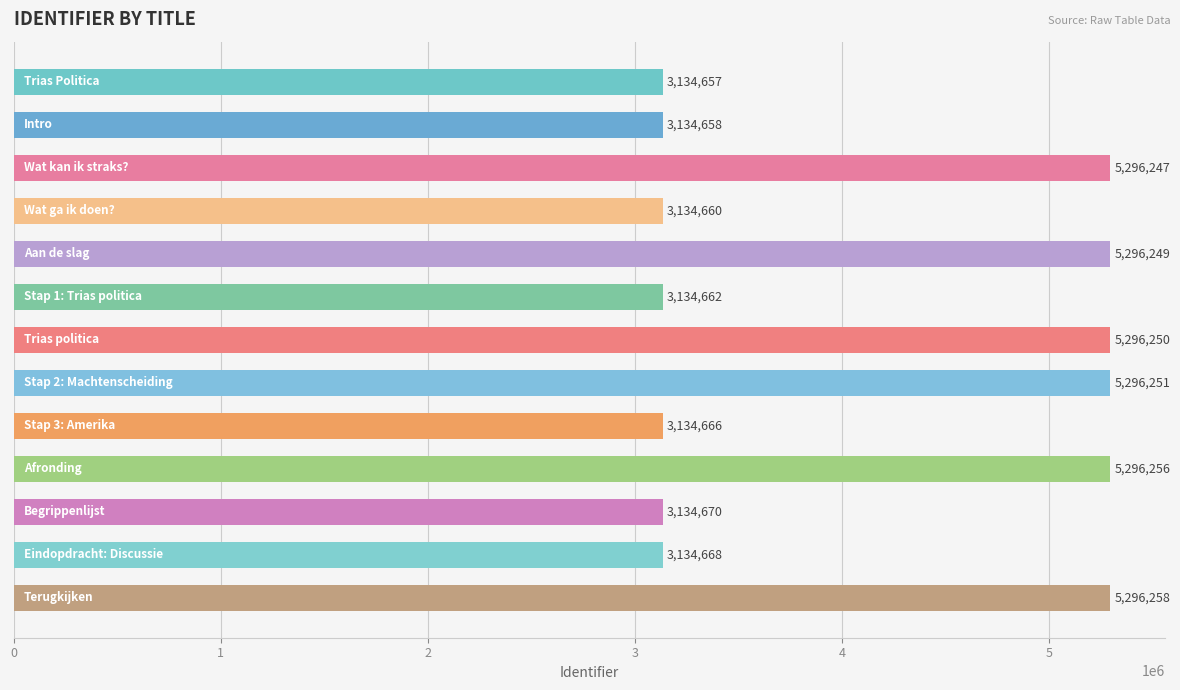

What is the maximum value shown in the chart?

5296258